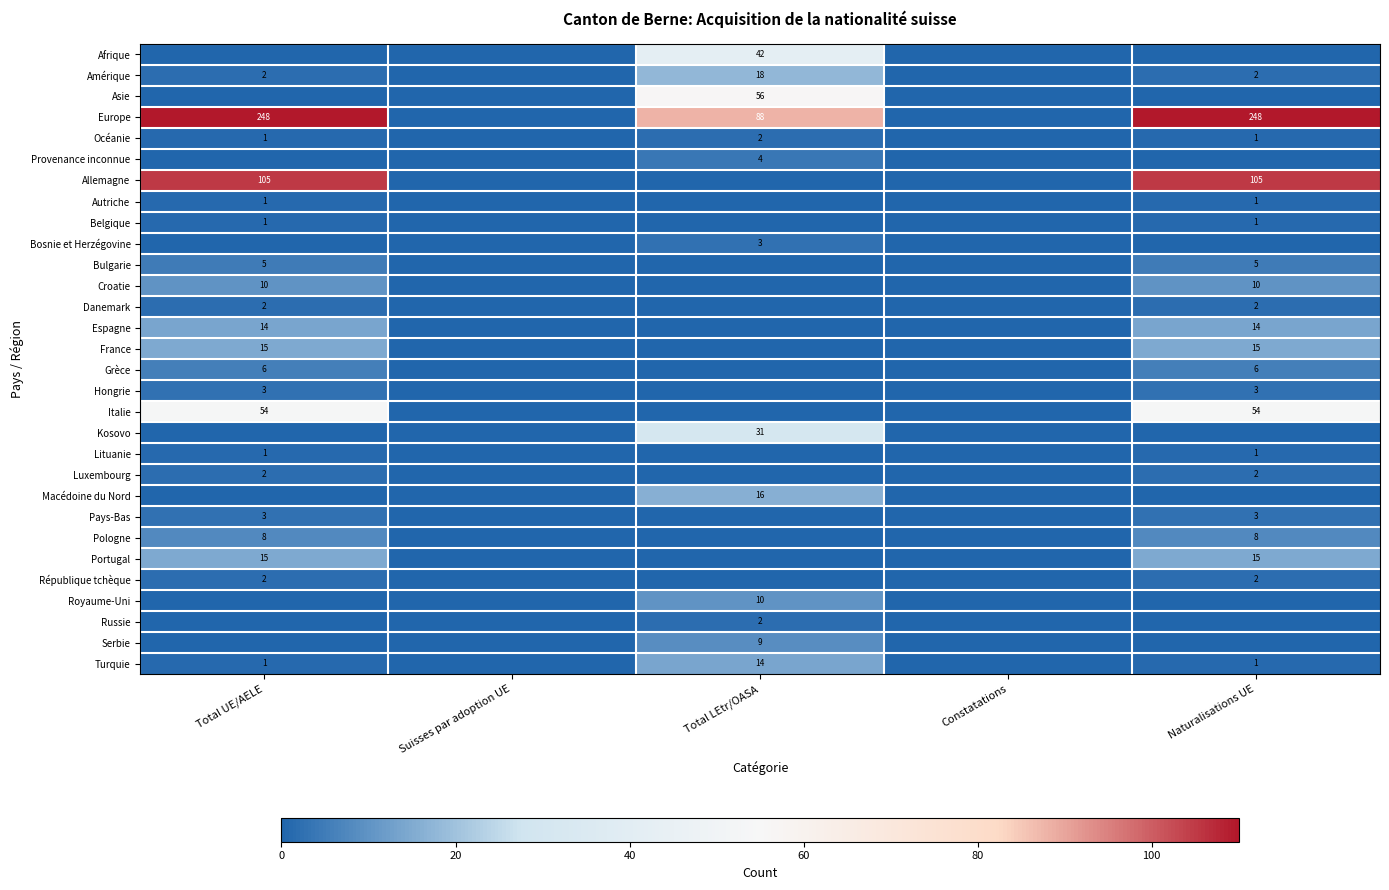

Is it true that Turquie equals 14 at Total LEtr/OASA?

True